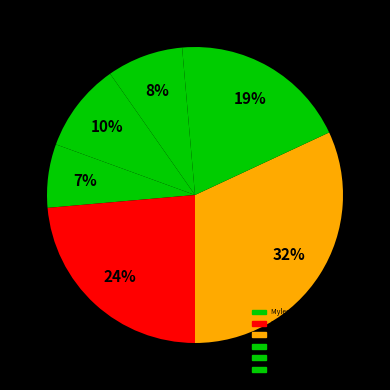

How many slices are in this pie chart?

6